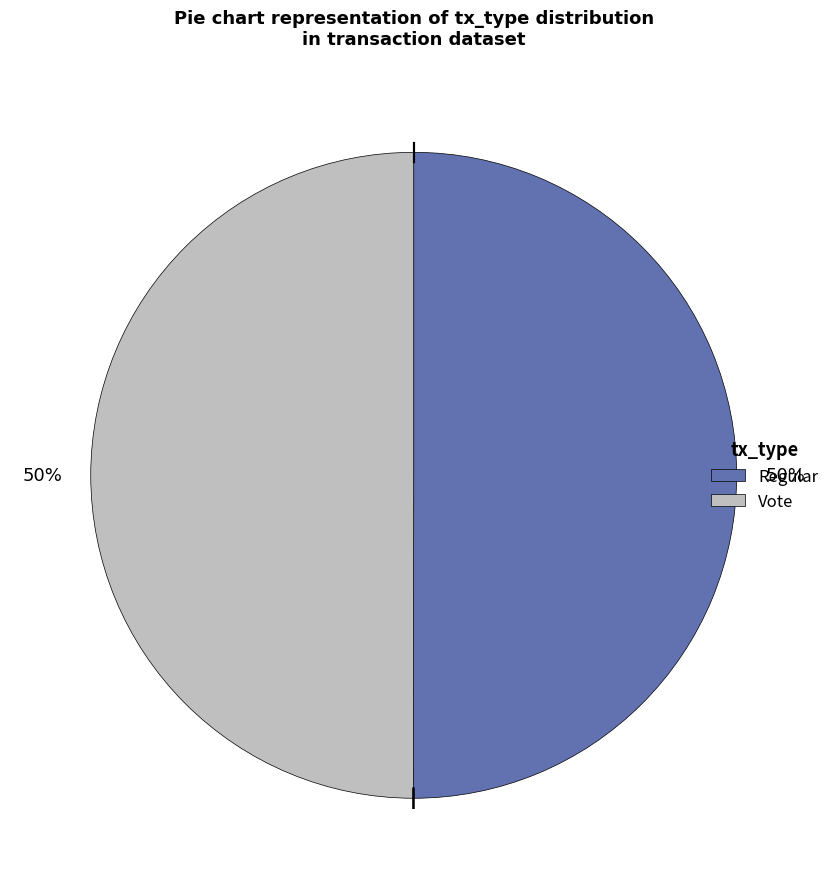

Is it true that Regular is 50% of the pie?

True